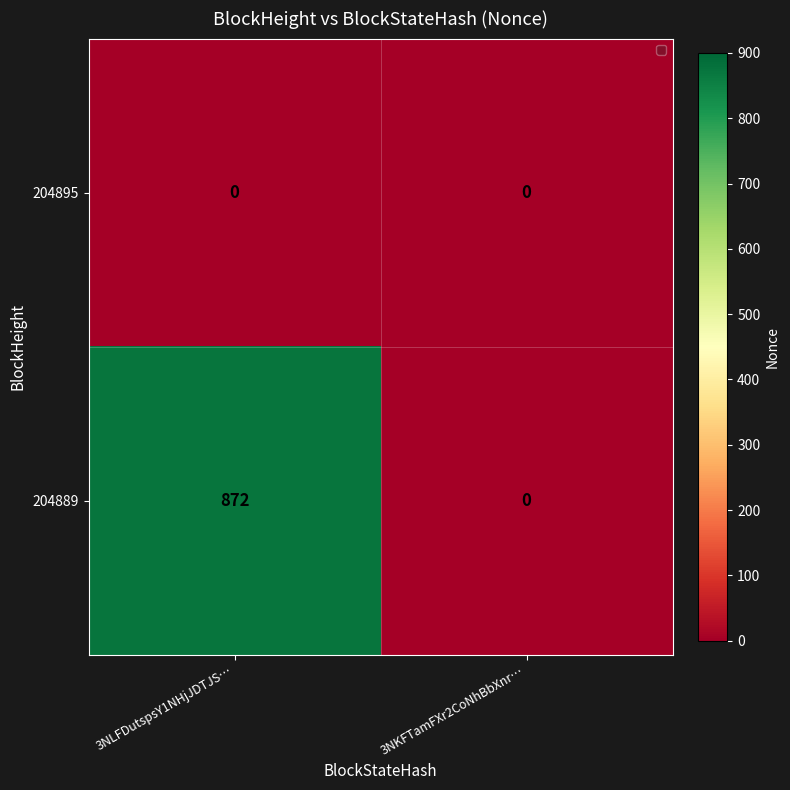

Which series has the widest spread of values?

204889